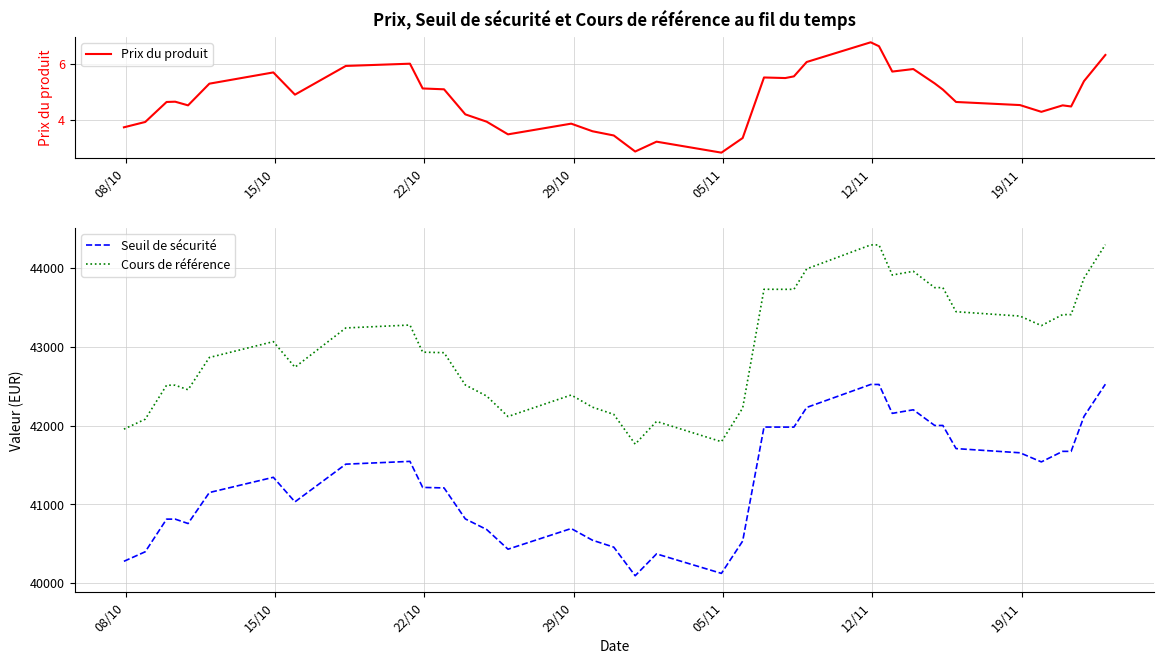

What is the lowest value of the Cours de référence series?

41763.5